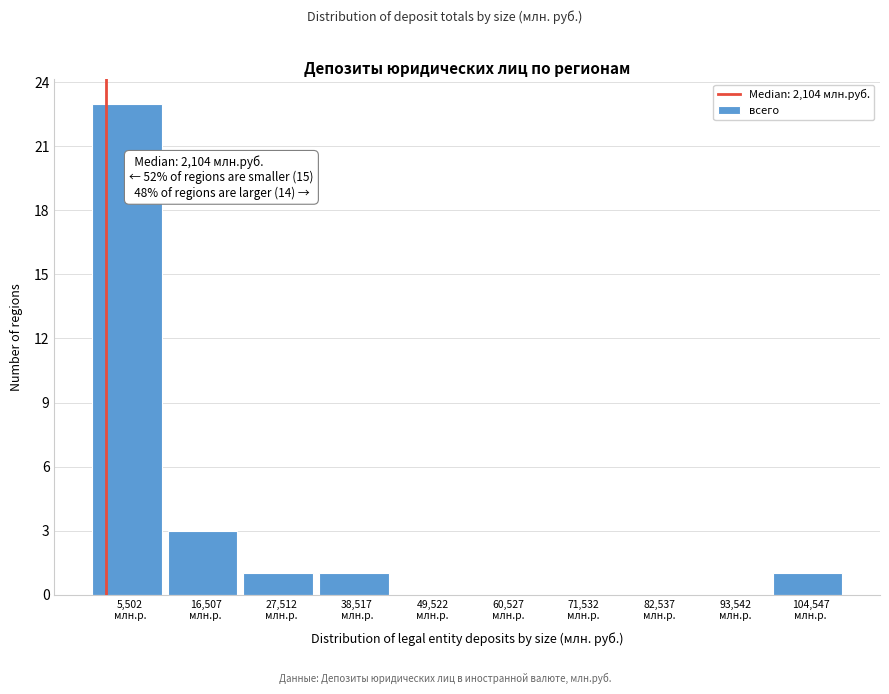

Which range on the x-axis has the tallest bar?

0 to 12000